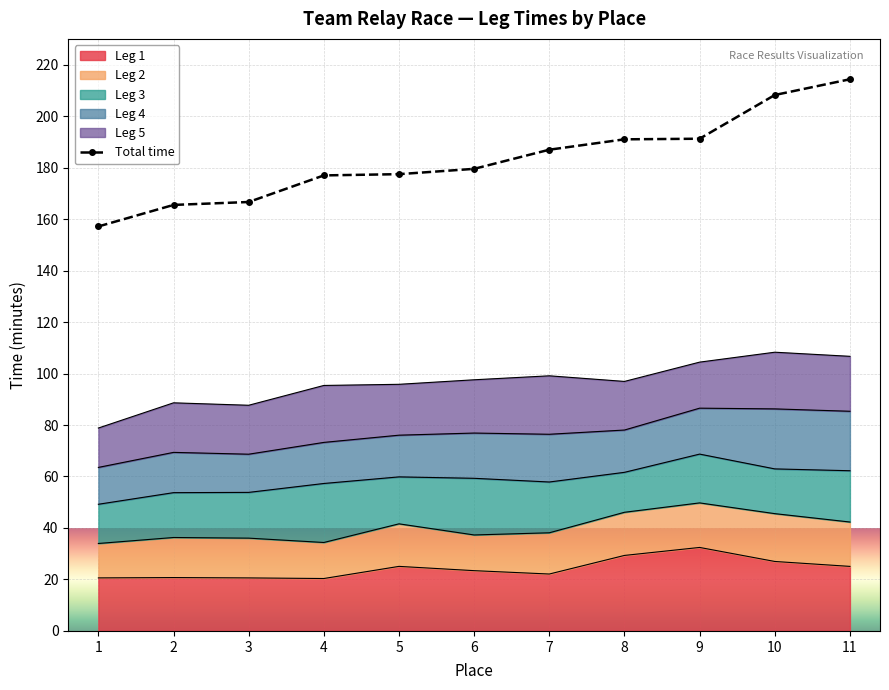

Reading left to right, transcribe all the data shown in this chart.

1=157.1	2=165.5	3=166.6	4=177.0	5=177.4	6=179.5	7=186.9	8=191.0	9=191.2	10=208.2	11=214.3